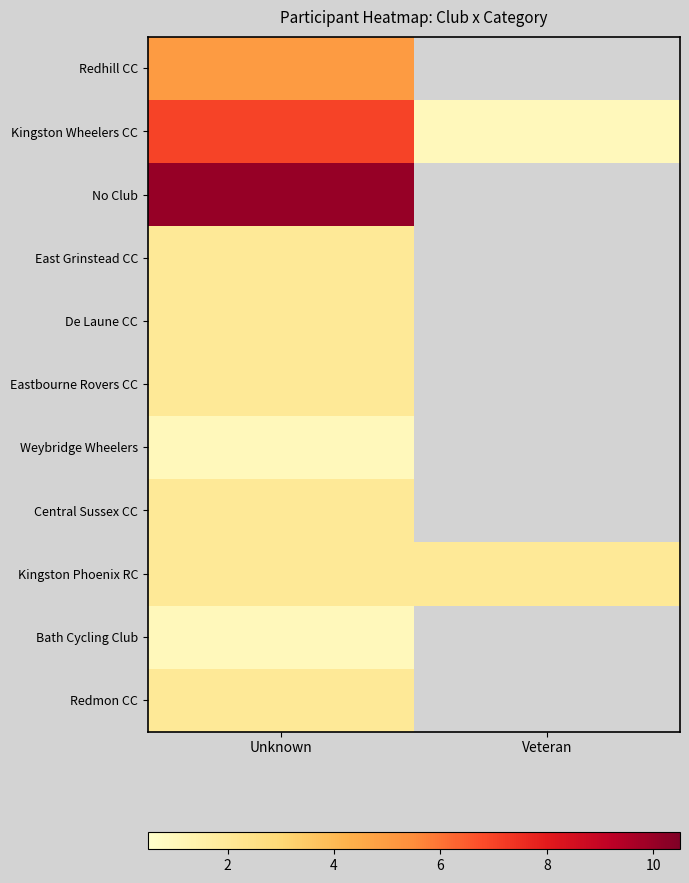

What is the lowest value of the Redmon CC series?

2.0